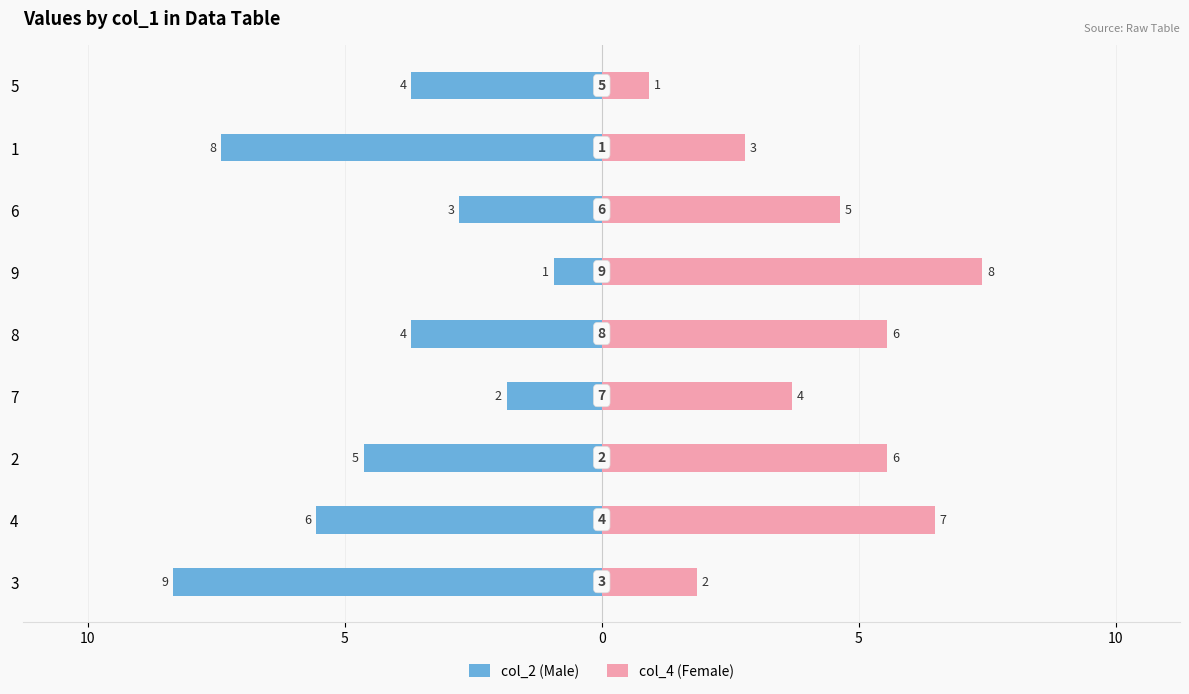

Count the number of data series in this chart.

2